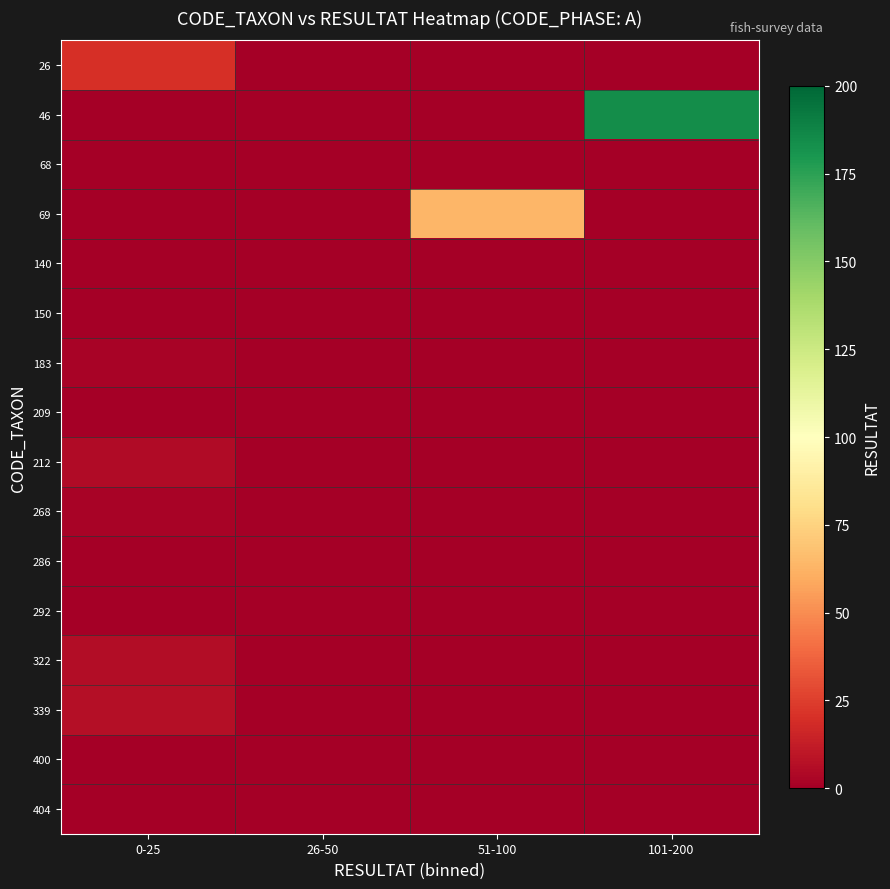

Rank the series at 101-200 from lowest to highest value.

26, 68, 69, 140, 150, 183, 209, 212, 268, 286, 292, 322, 339, 400, 404, 46